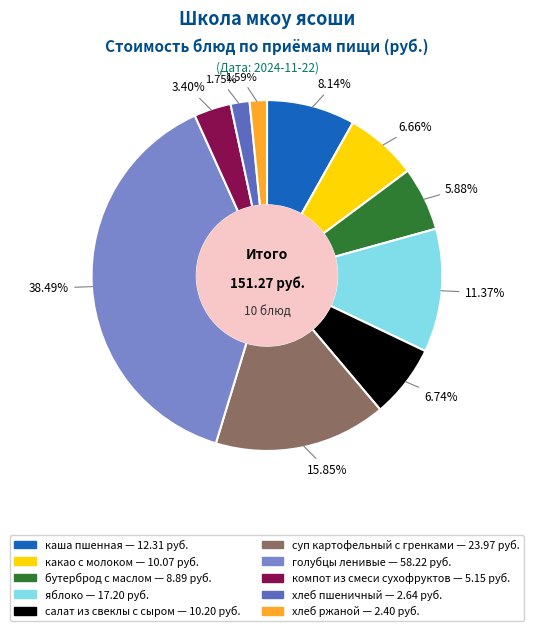

Combined, do бутерброд с маслом and каша пшенная account for over 50%?

No